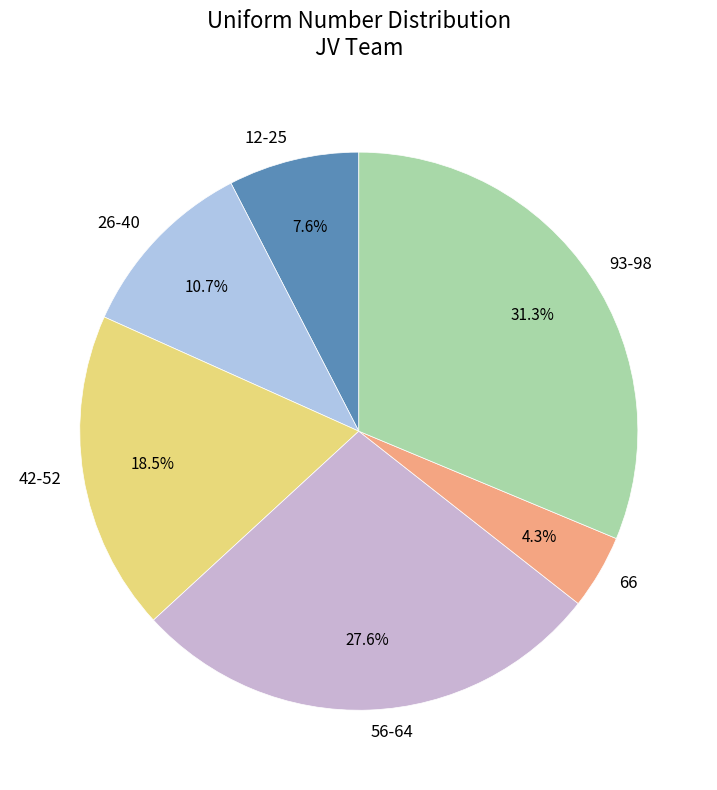

Count the number of slices in the pie.

6